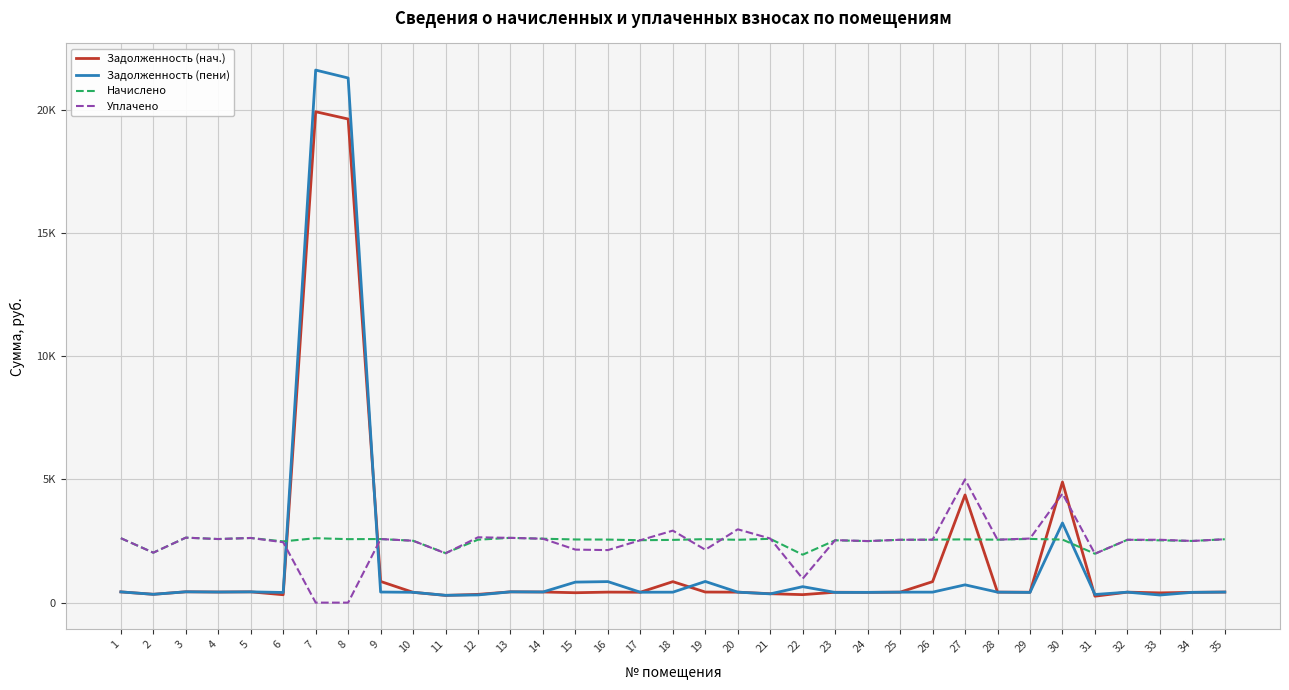

Reading left to right, transcribe all the data shown in this chart.

Задолженность (нач.): 1=435.6	2=337.7	3=439.2	4=429.8	5=437.0	6=320.0	7=19911.2	8=19615.0	9=859.7	10=418.3	11=292.9	12=335.0	13=437.8	14=432.0	15=401.6	16=426.2	17=421.9	18=851.0	19=429.1	20=424.8	21=361.9	22=324.0	23=421.2	24=416.2	25=424.8	26=851.0	27=4367.0	28=425.5	29=422.2	30=4891.6	31=261.0	32=424.8	33=395.4	34=416.9	35=428.4
Задолженность (пени): 1=435.6	2=337.7	3=439.2	4=429.8	5=437.0	6=412.0	7=21600.4	8=21279.1	9=429.7	10=418.8	11=297.2	12=311.6	13=437.8	14=432.0	15=832.5	16=852.5	17=421.9	18=424.1	19=858.7	20=424.8	21=355.7	22=648.0	23=413.6	24=416.2	25=424.8	26=425.5	27=721.6	28=425.5	29=413.9	30=3231.2	31=330.5	32=424.8	33=309.1	34=416.9	35=428.4
Начислено: 1=2613.6	2=2026.1	3=2635.2	4=2579.0	5=2622.2	6=2484.0	7=2613.6	8=2574.7	9=2579.0	10=2509.9	11=2008.8	12=2553.1	13=2626.6	14=2592.0	15=2561.8	16=2557.4	17=2531.5	18=2544.5	19=2574.7	20=2548.8	21=2587.7	22=1944.0	23=2527.2	24=2497.0	25=2548.8	26=2553.1	27=2566.1	28=2553.1	29=2583.4	30=2557.4	31=1982.9	32=2548.8	33=2527.2	34=2501.3	35=2570.4
Уплачено: 1=2613.6	2=2026.1	3=2635.2	4=2579.0	5=2622.2	6=2450.0	7=0.0	8=0.0	9=2579.2	10=2509.9	11=2000.0	12=2650.0	13=2626.6	14=2592.0	15=2150.0	16=2131.2	17=2531.5	18=2920.7	19=2145.6	20=2973.6	21=2600.0	22=972.0	23=2534.8	24=2497.0	25=2548.8	26=2553.1	27=5000.0	28=2553.1	29=2600.0	30=4420.0	31=1982.9	32=2548.8	33=2550.0	34=2501.3	35=2570.4